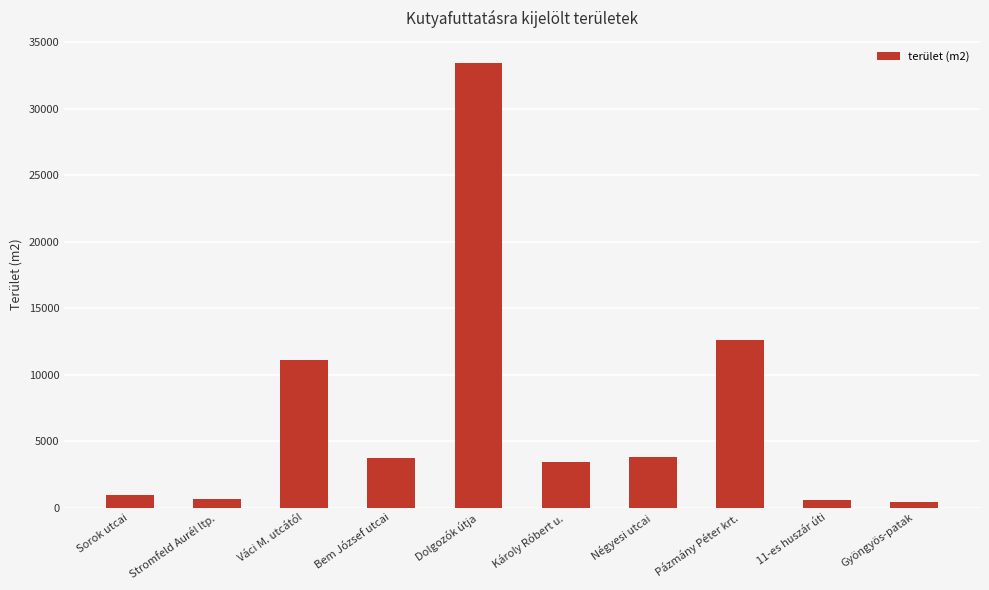

How many categories are shown in the chart?

10